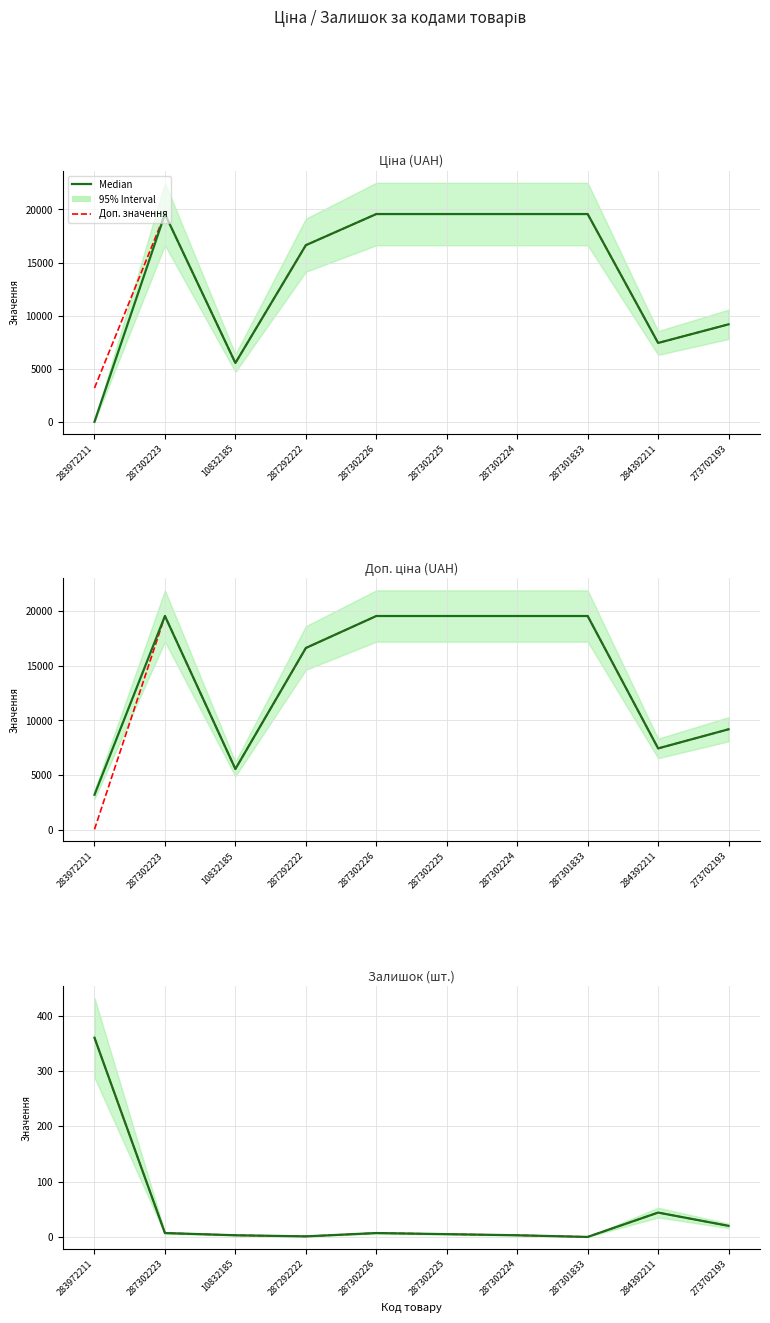

What is the difference between the Median values at 287302225 and 284392211?

39